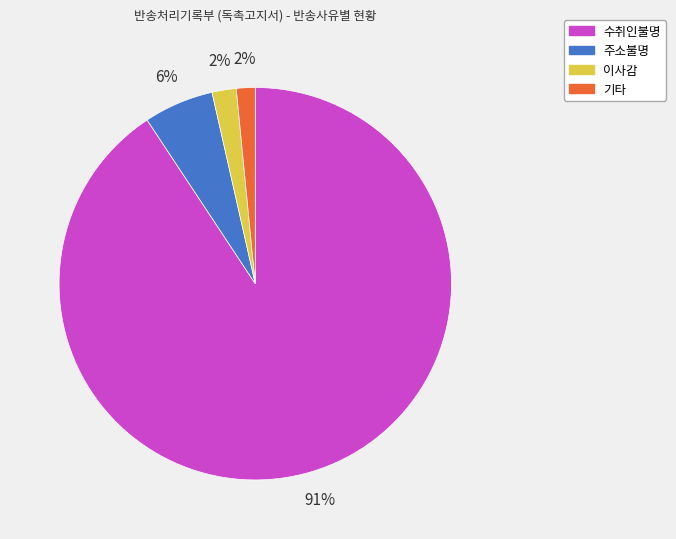

How many slices are in this pie chart?

4